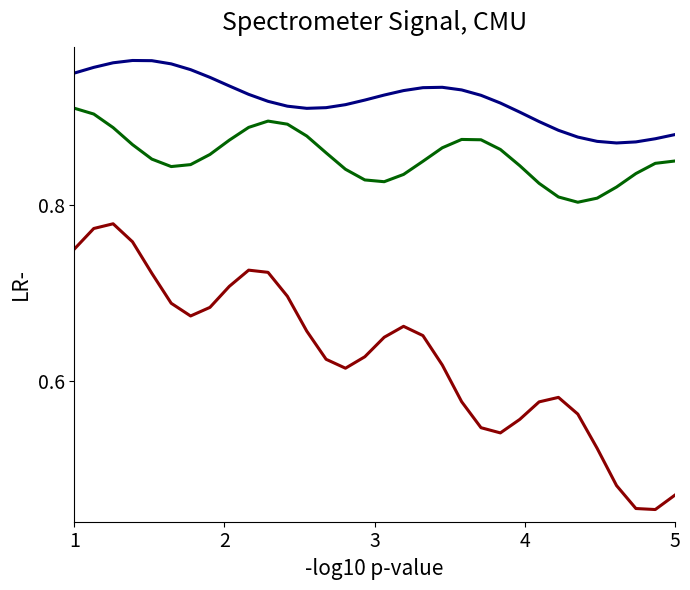

What is the greatest value displayed?

1.0